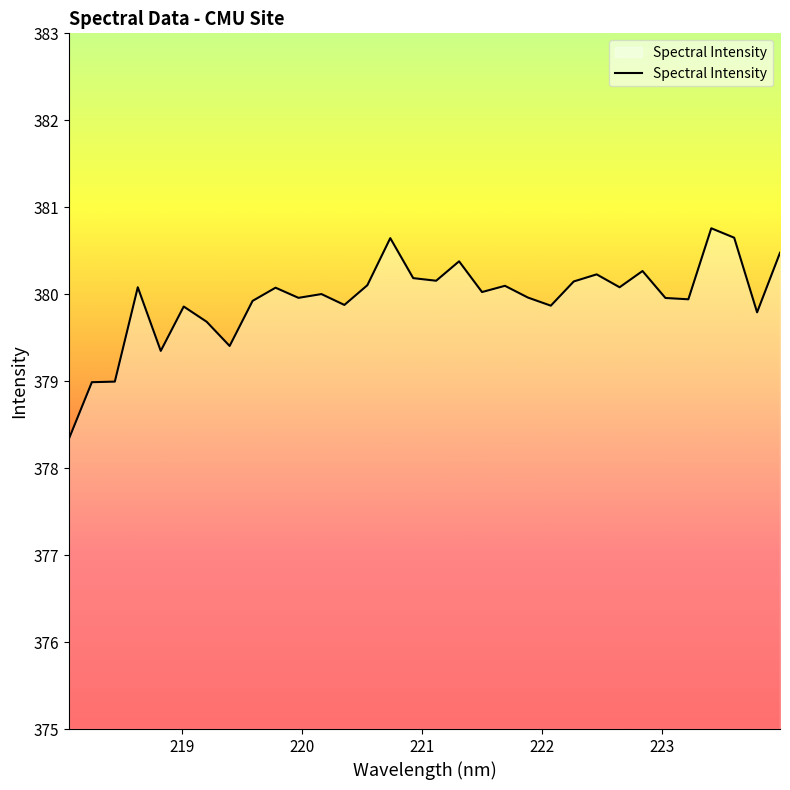

What is the minimum value shown in the chart?

378.3